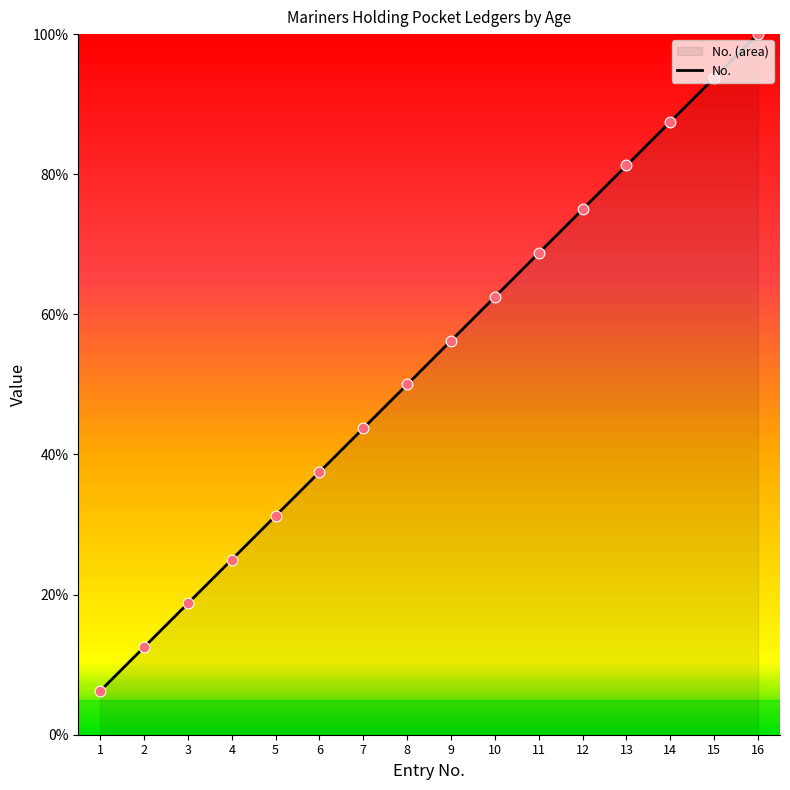

Between 16 and 7, which is larger?

16